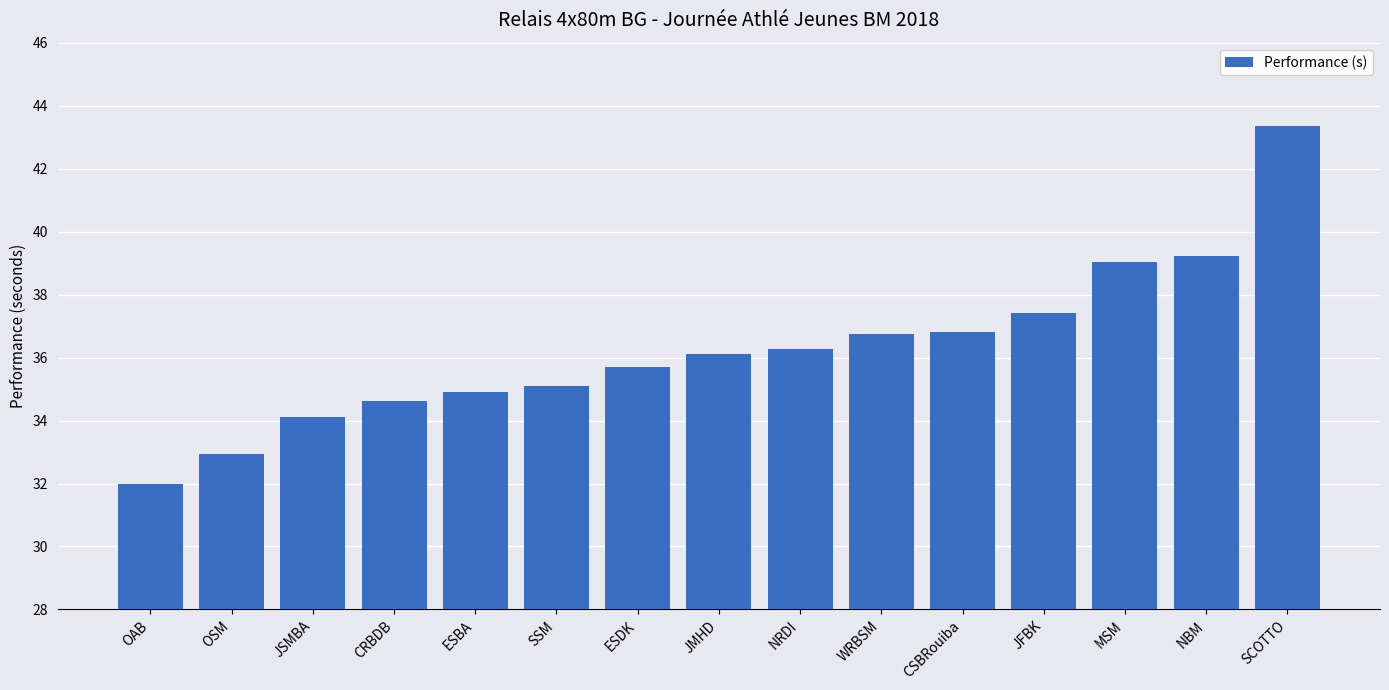

At which category does the chart reach its peak across all series?

SCOTTO